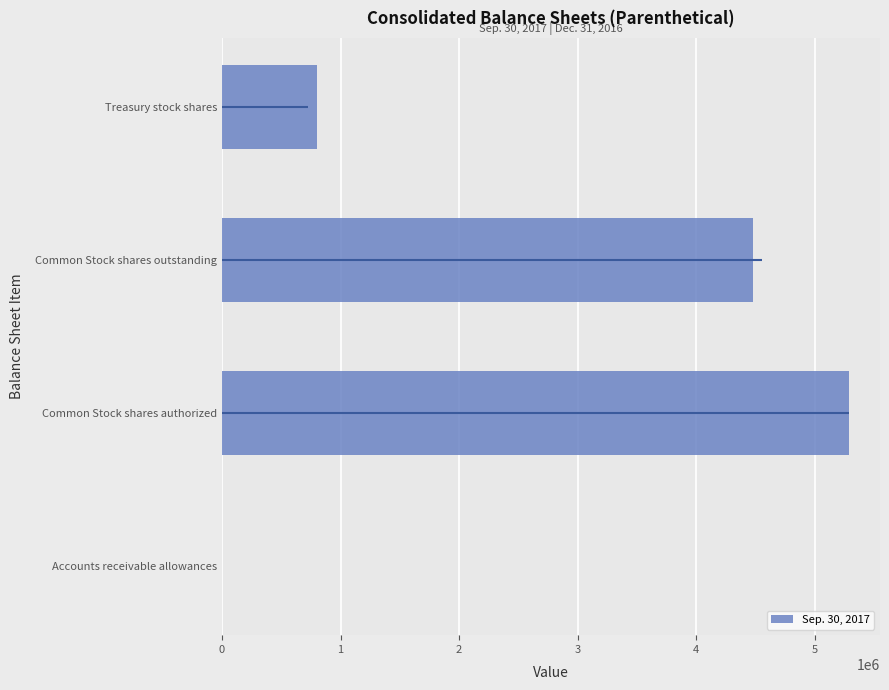

What is the greatest value displayed?

5284500